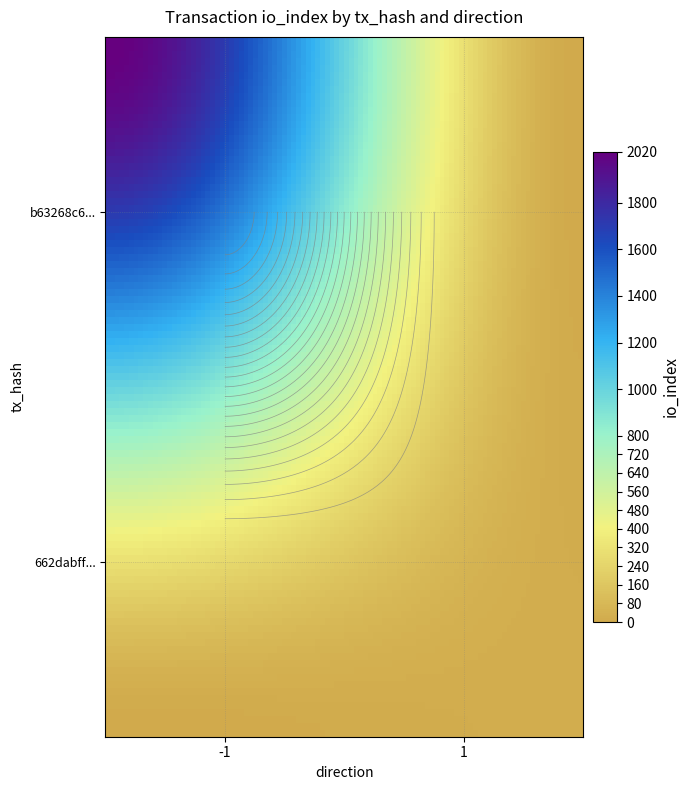

What is the difference between the highest and lowest values at io_index?

2002